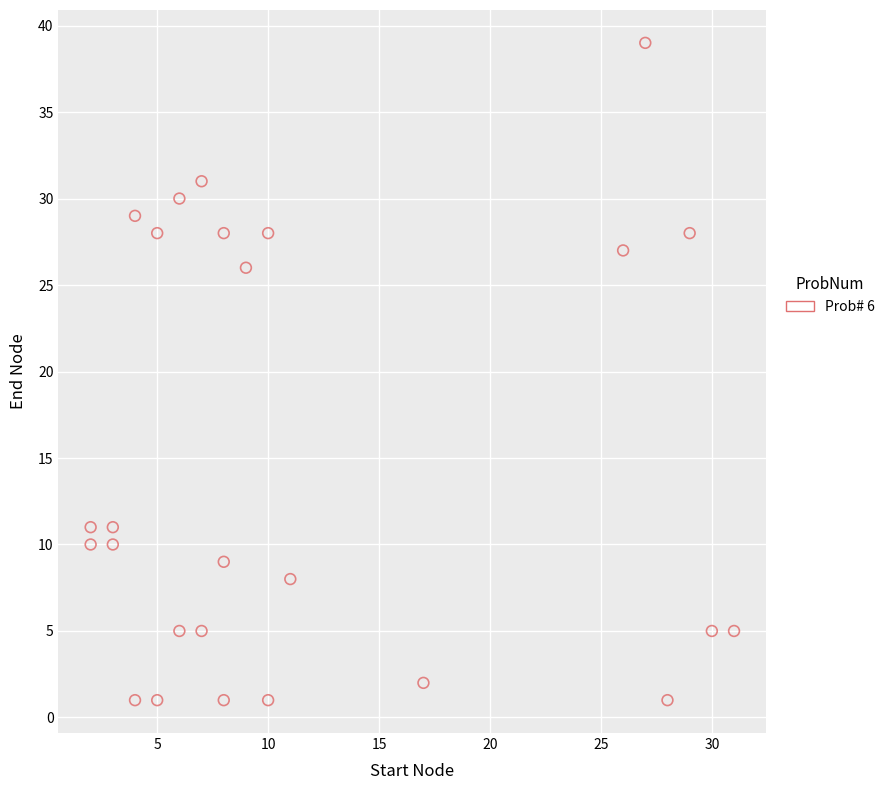

What is the range of X values (max minus min)?

29